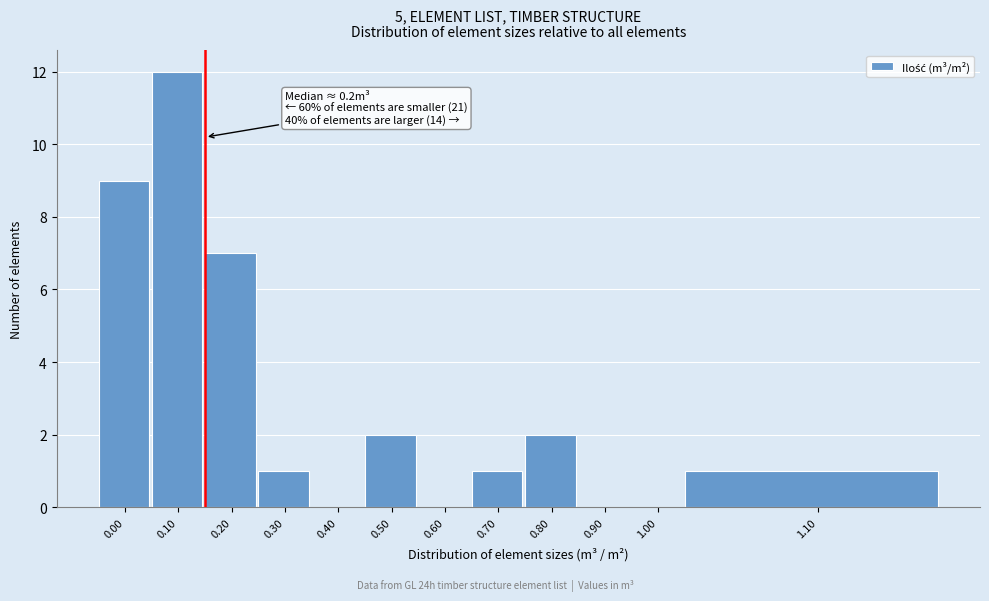

Reading left to right, transcribe all the data shown in this chart.

0.00=9	0.10=12	0.20=7	0.30=1	0.40=0	0.50=2	0.60=0	0.70=1	0.80=2	0.90=0	1.00=0	1.10=1